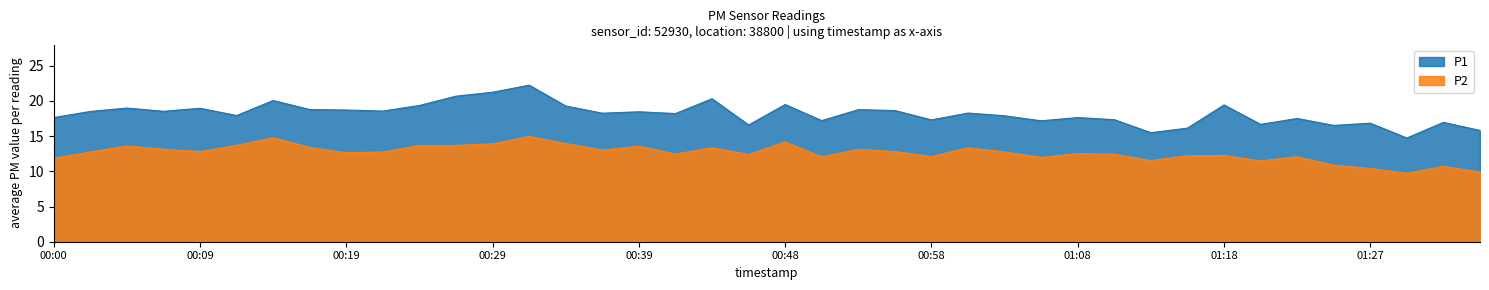

How many values in the P2 series exceed 12?

31